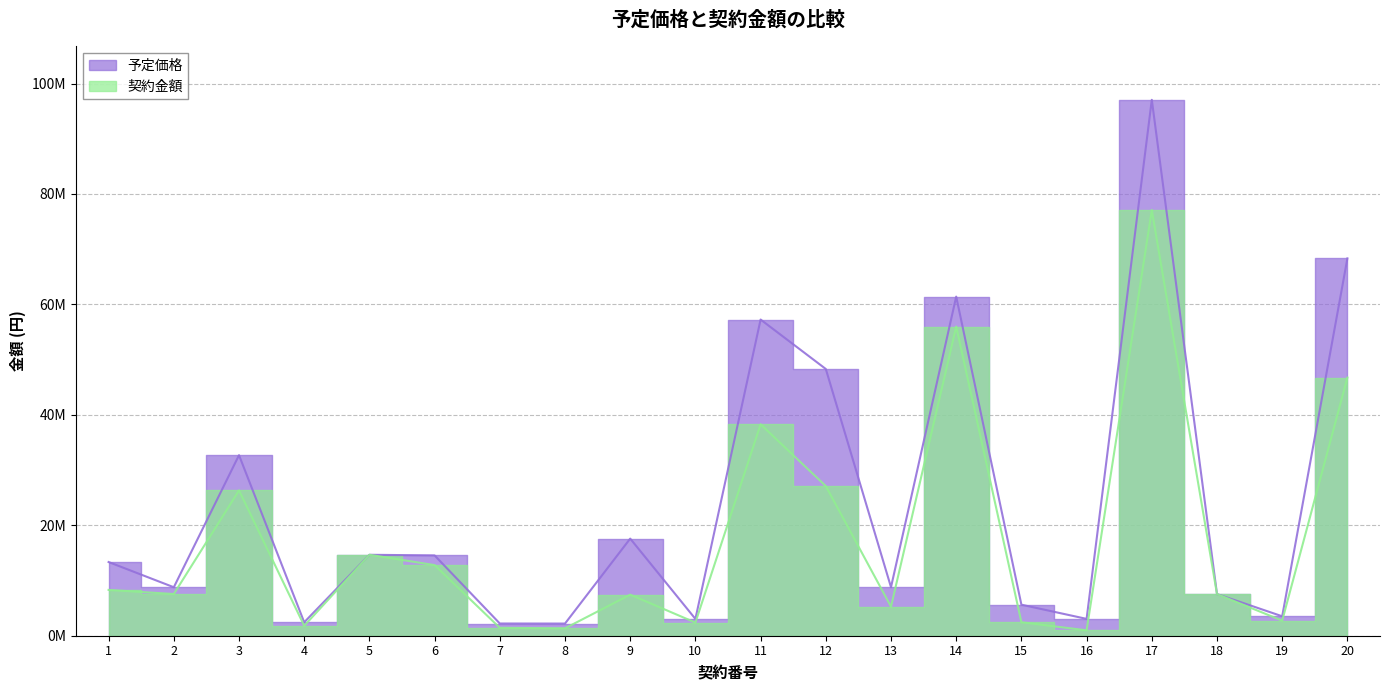

In 予定価格, how many points are higher than both neighbors (excluding endpoints)?

6